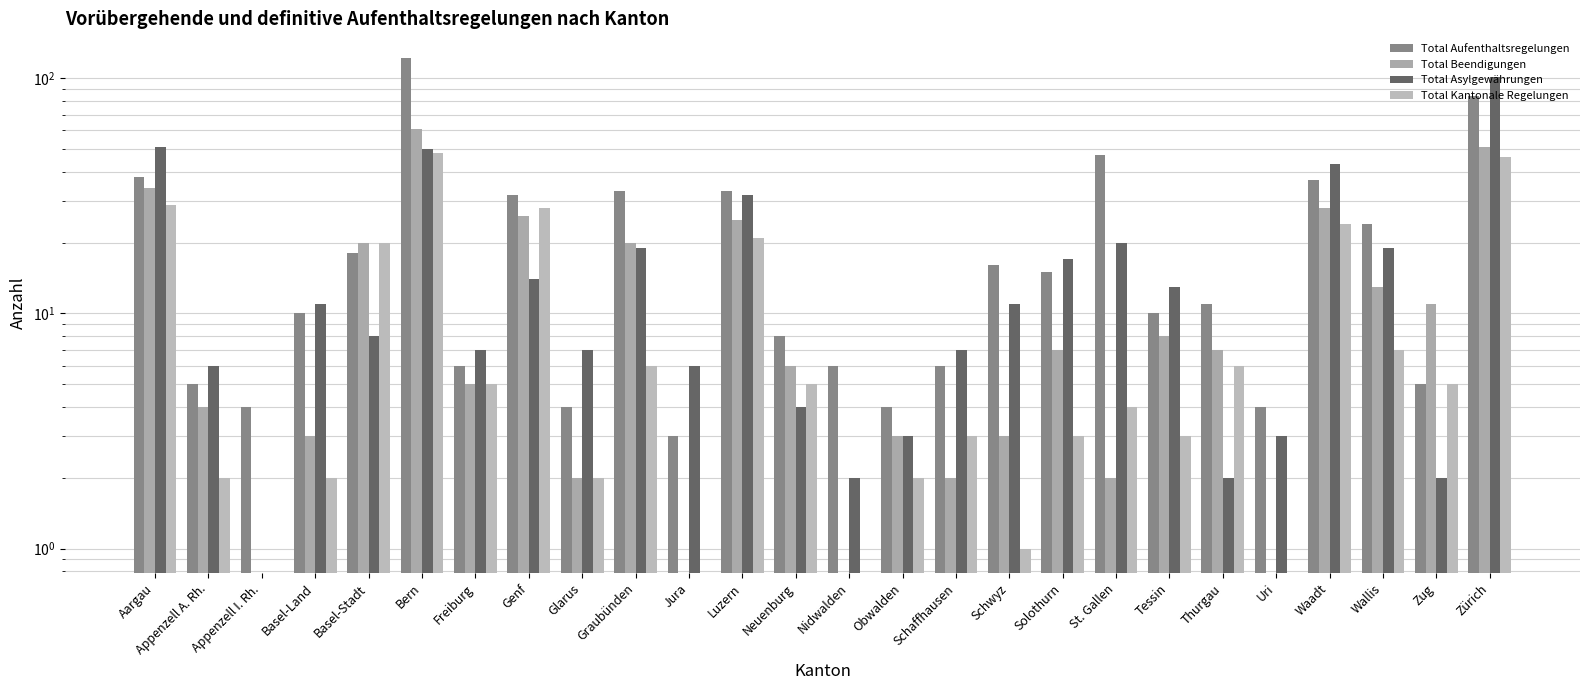

The value of Total Aufenthaltsregelungen at Freiburg is 9. True or false?

False